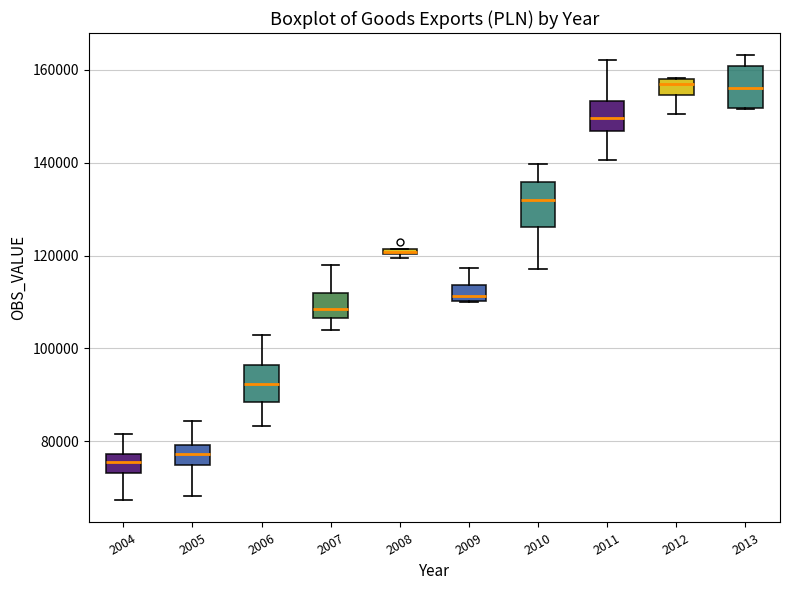

Where is the lower edge of the box at x = 2008 on the y-axis? The values are not printed on the chart, so give them approximately, as read against the axis.

120000